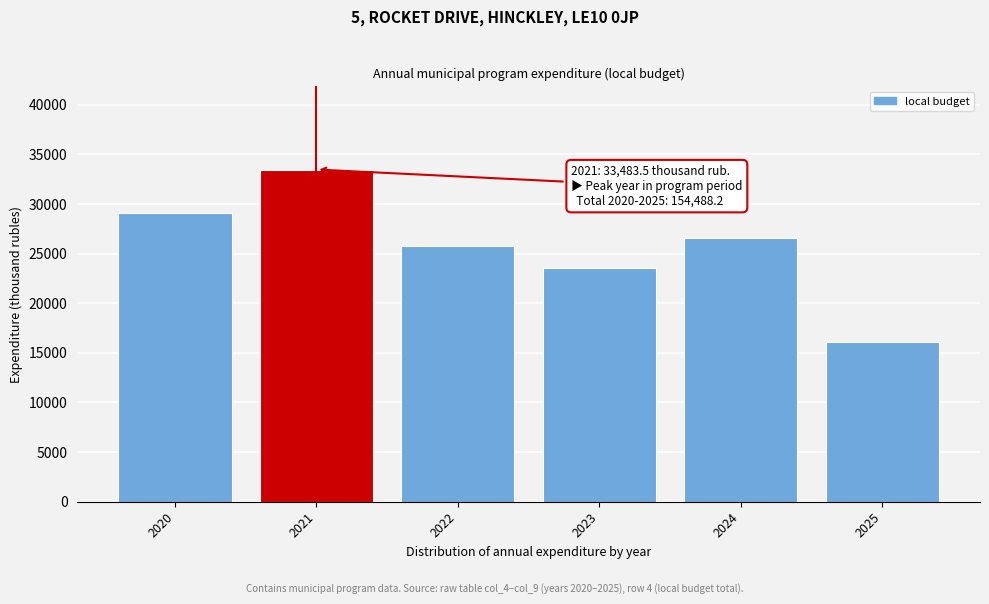

Reading left to right, transcribe all the data shown in this chart.

2020=29063.5	2021=33483.5	2022=25722.2	2023=23588.0	2024=26563.0	2025=16068.0